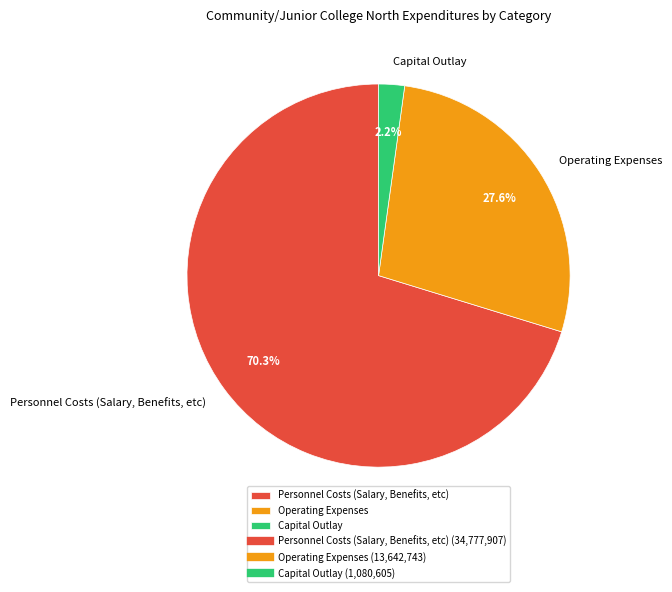

Approximately how many times larger is the value at Capital Outlay compared to Operating Expenses?

0.1